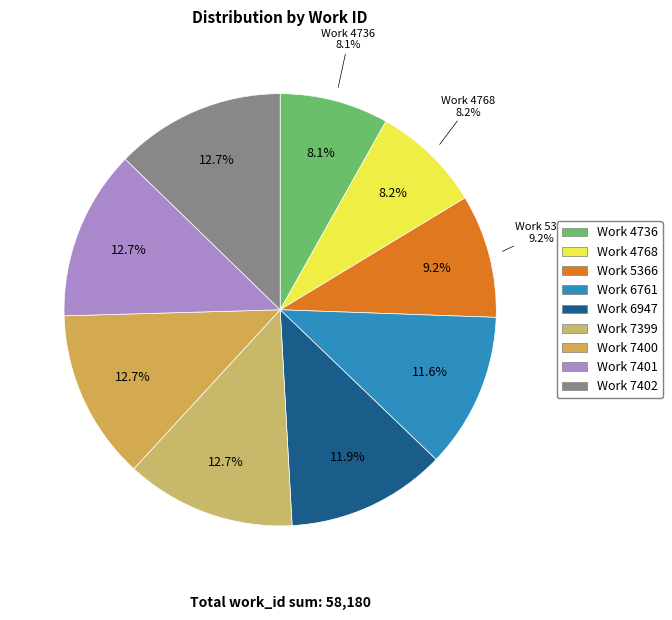

Is it true that Work 4736 is 8% of the pie?

True